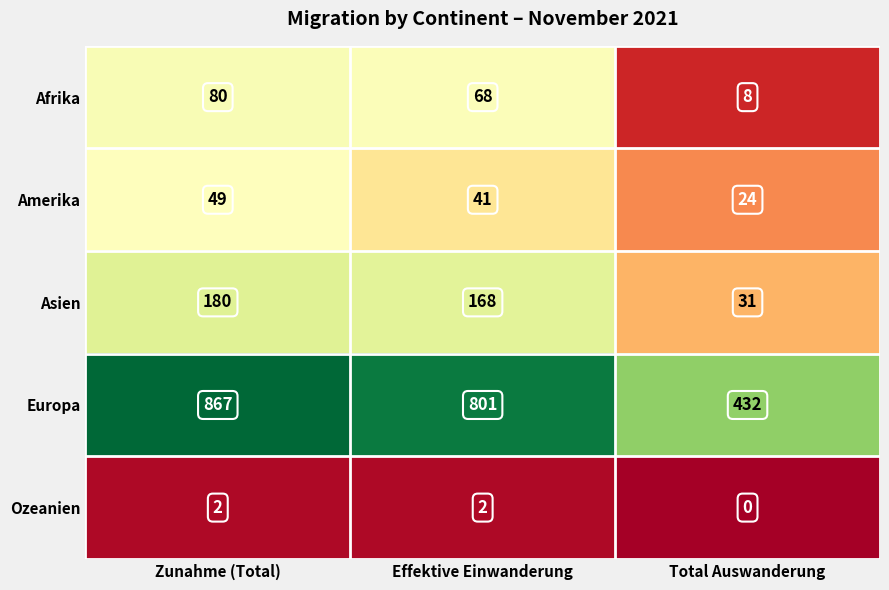

The value of Asien at Total Auswanderung is 18. True or false?

False